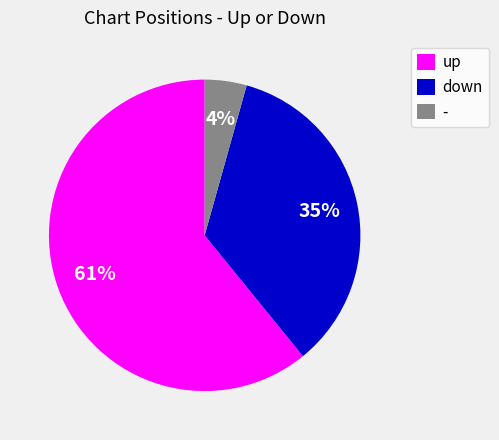

Which category accounts for the majority?

up